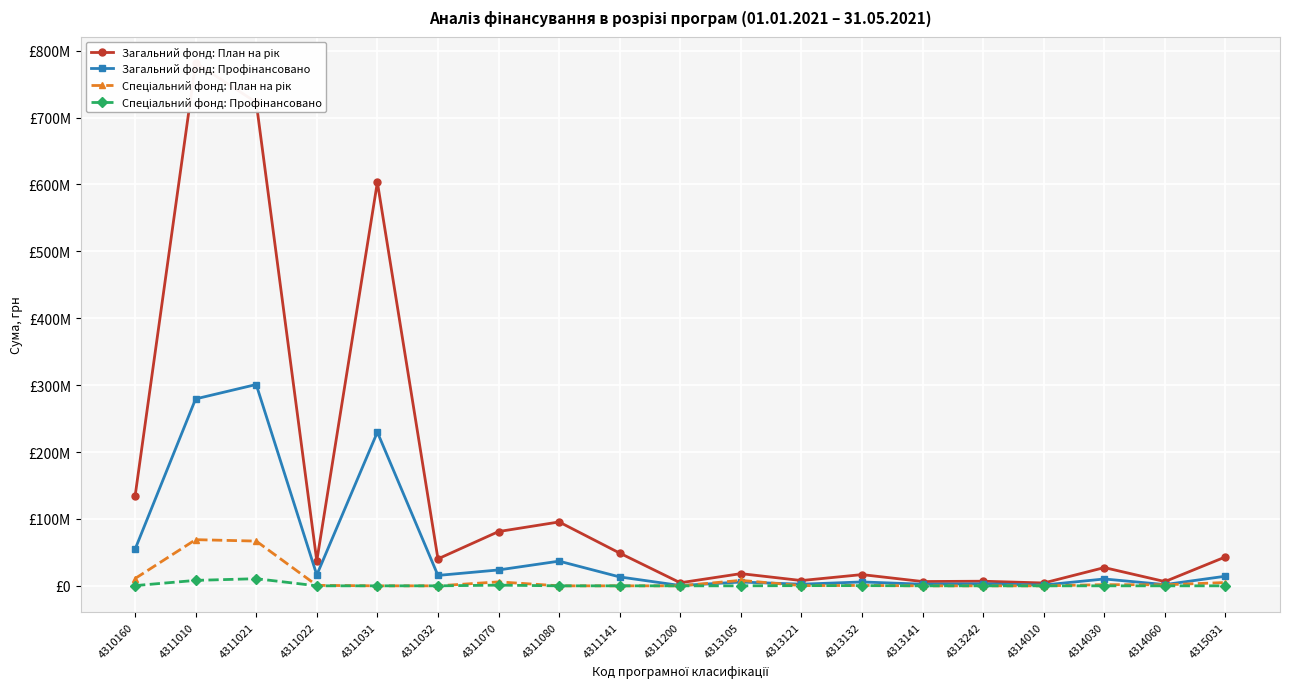

Where is Спеціальний фонд: План на рік nearest to the value 34508170?

4310160